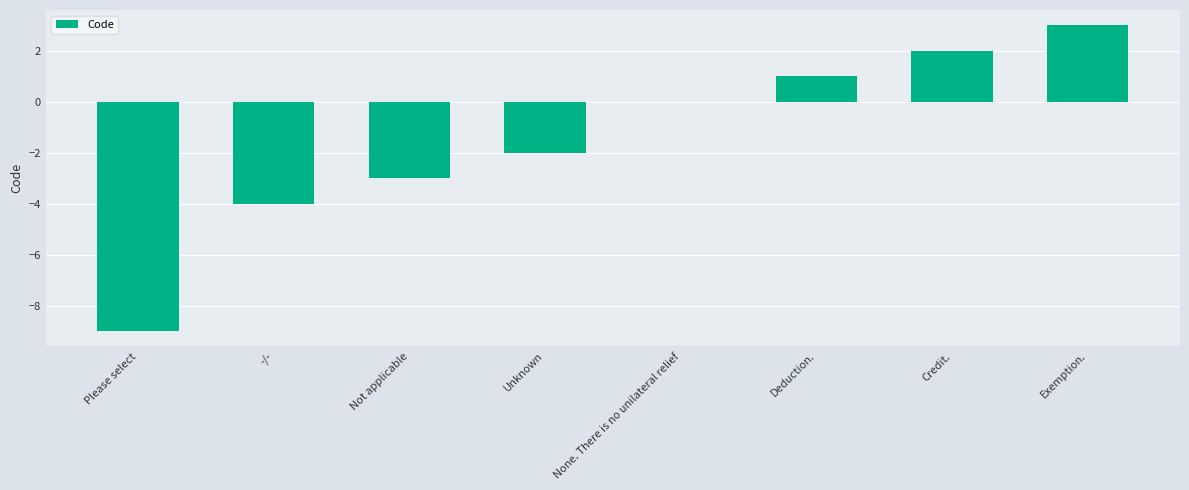

How many data points does each series have?

8